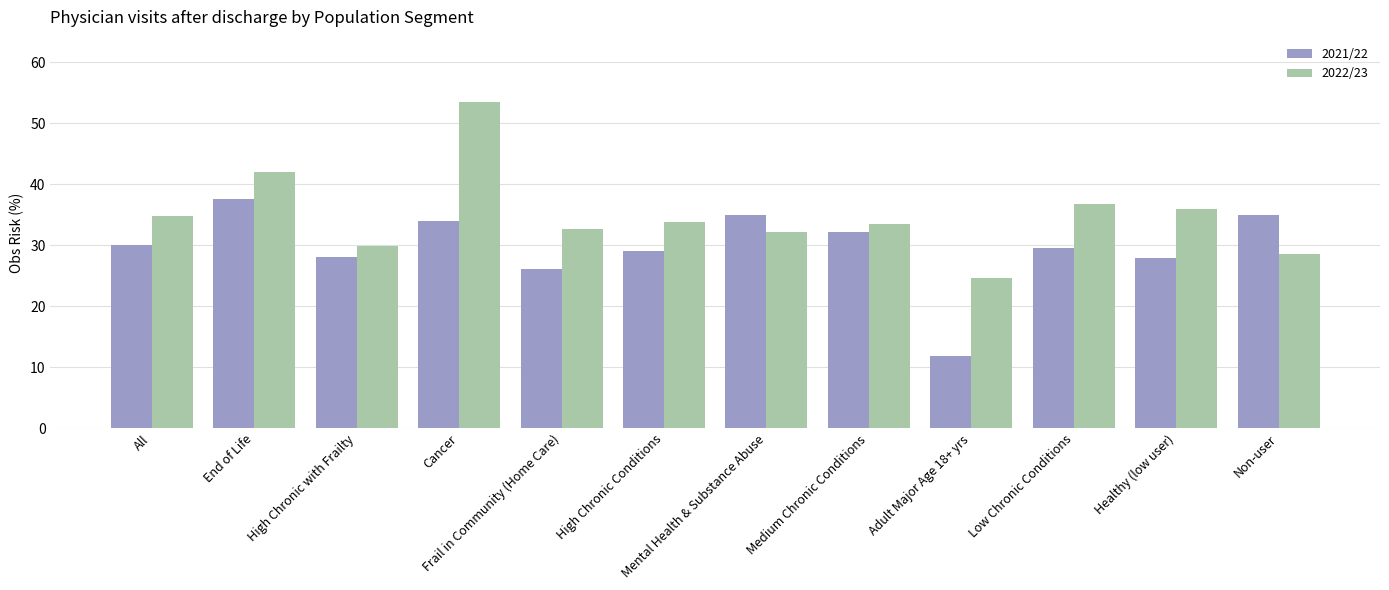

How many distinct data groups are displayed?

2